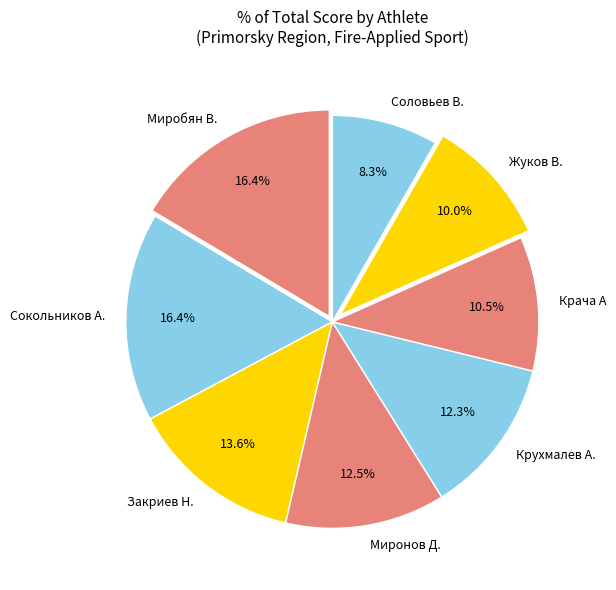

Count the number of slices in the pie.

8